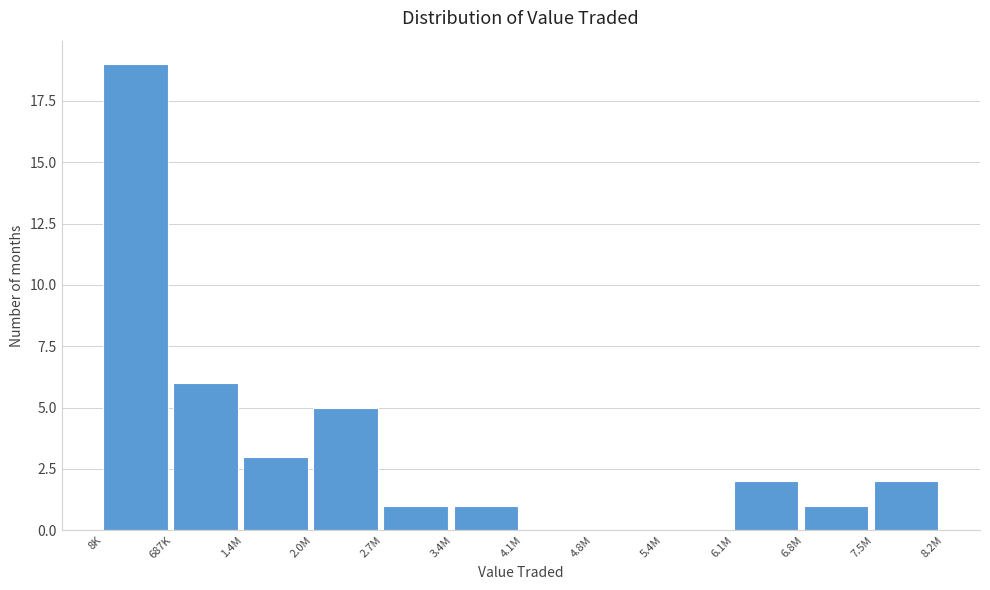

Reading right to left, list all the values displayed in this chart.

7.5M=2	6.8M=1	6.1M=2	5.4M=0	4.8M=0	4.1M=0	3.4M=1	2.7M=1	2.0M=5	1.4M=3	687K=6	8K=19